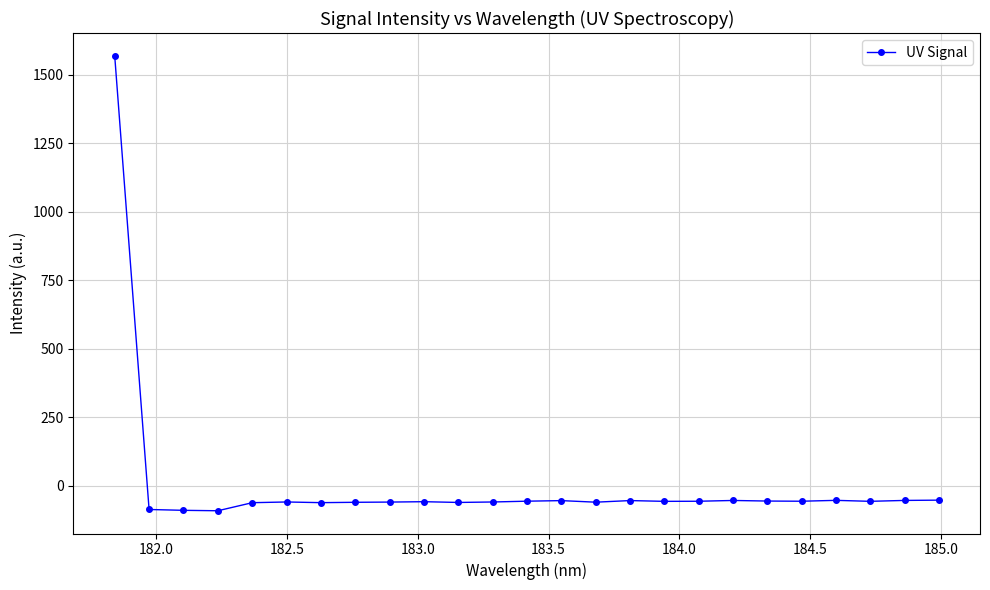

What is the difference between the maximum and minimum values?

1661.4